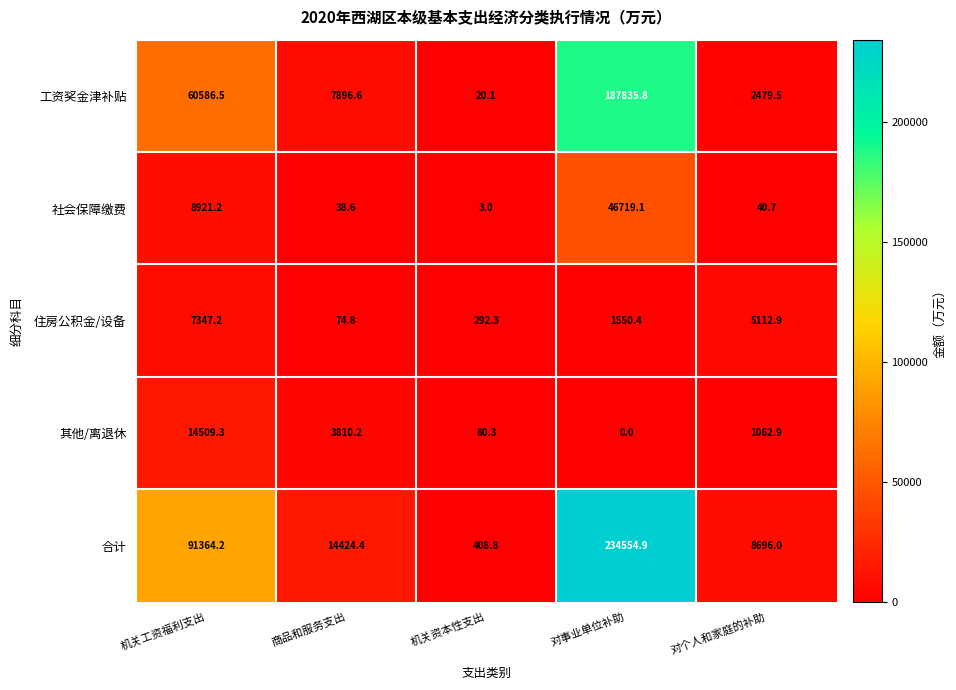

Reading left to right, extract all data points from this chart.

工资奖金津补贴: 机关工资福利支出=60586.5	商品和服务支出=7896.6	机关资本性支出=20.1	对事业单位补助=187835.8	对个人和家庭的补助=2479.5
社会保障缴费: 机关工资福利支出=8921.2	商品和服务支出=38.6	机关资本性支出=3.0	对事业单位补助=46719.1	对个人和家庭的补助=40.7
住房公积金/设备: 机关工资福利支出=7347.2	商品和服务支出=74.8	机关资本性支出=292.3	对事业单位补助=1550.4	对个人和家庭的补助=5112.9
其他/离退休: 机关工资福利支出=14509.3	商品和服务支出=3810.2	机关资本性支出=80.3	对事业单位补助=0.0	对个人和家庭的补助=1062.9
合计: 机关工资福利支出=91364.2	商品和服务支出=14424.4	机关资本性支出=408.8	对事业单位补助=234554.9	对个人和家庭的补助=8696.0